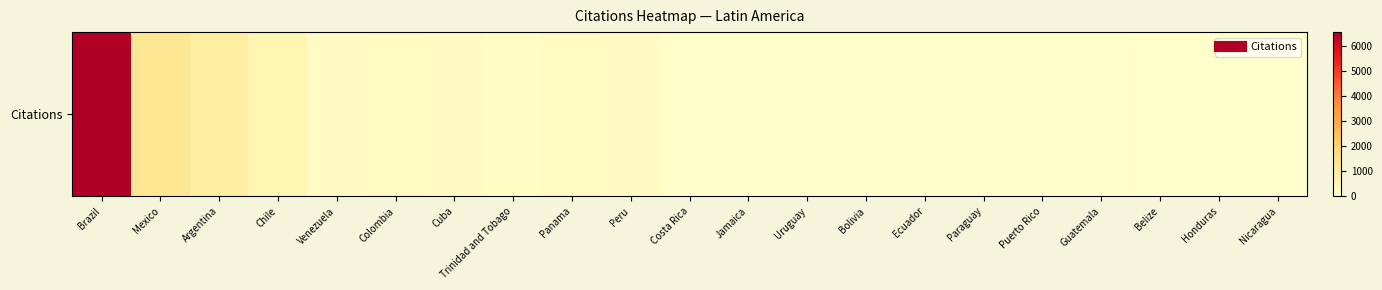

What is the difference between the values at Nicaragua and Puerto Rico?

42